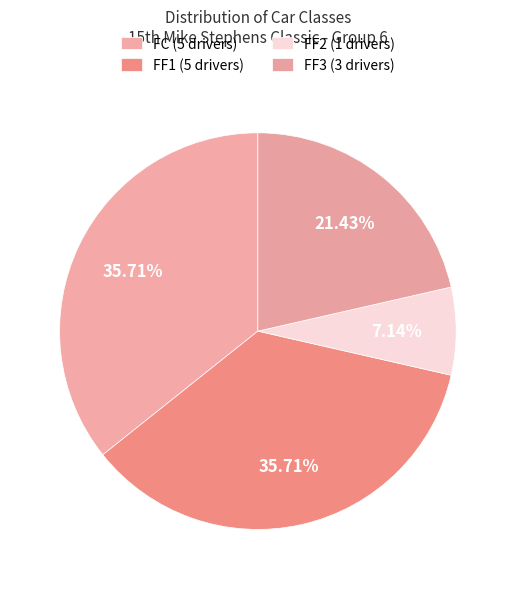

To the nearest percent, what is the difference between the FC and FF3 slice percentages?

14%